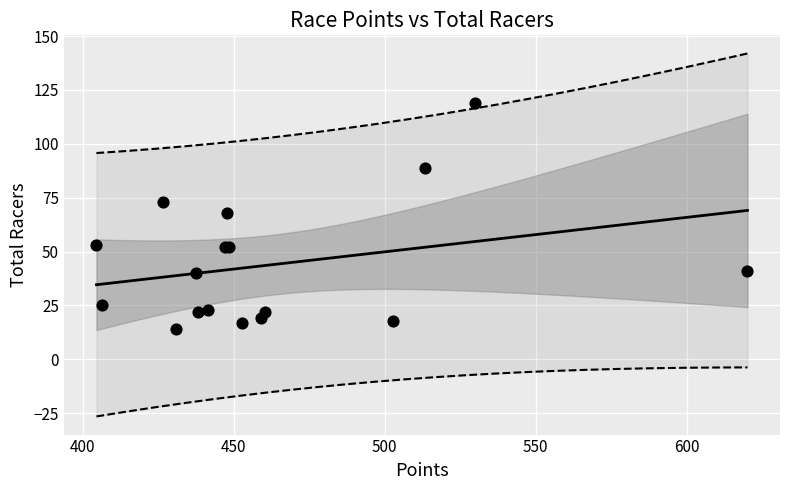

What Y value in the scatter plot is closest to 66?

68